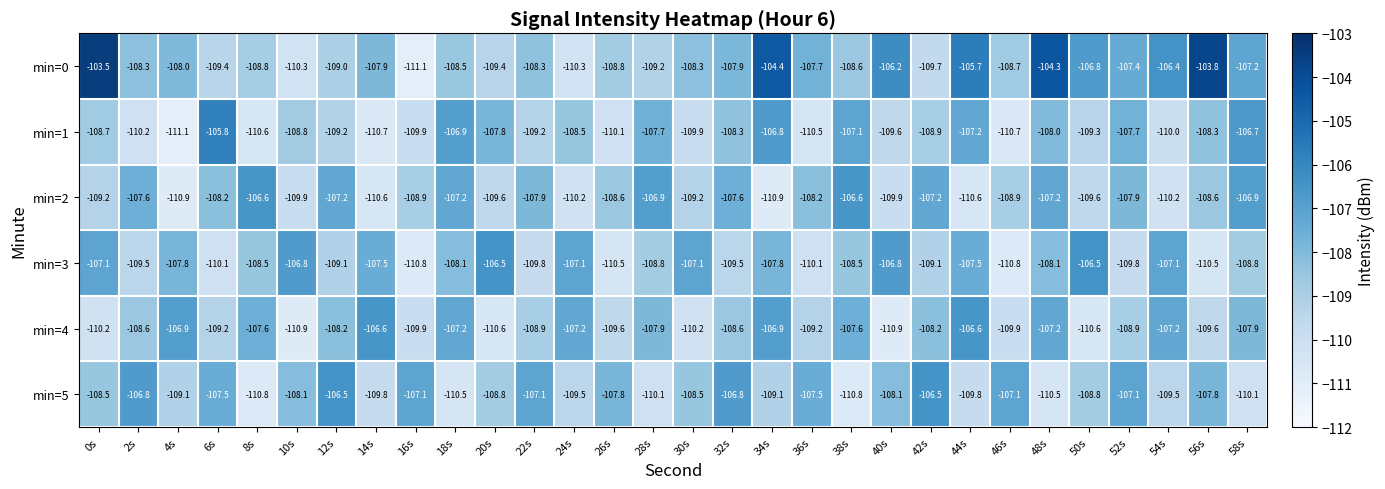

Where does the min=4 series first go above -108?

4s